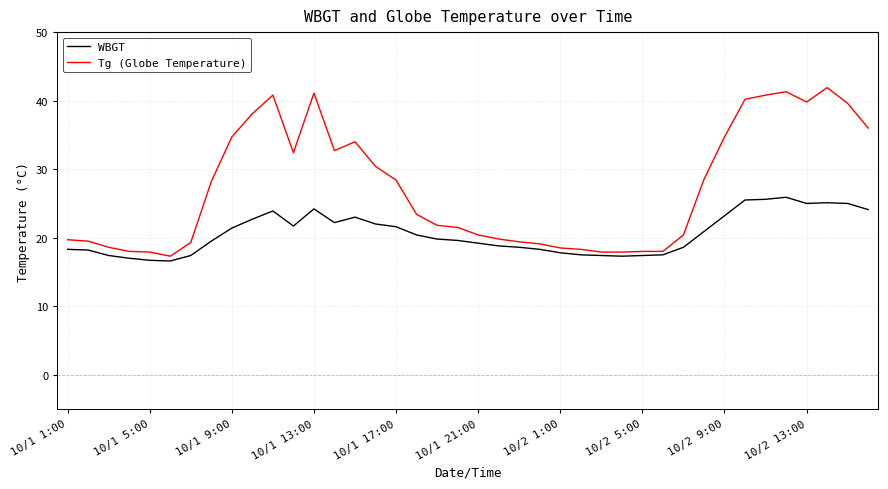

Which series has the largest total across all categories?

Tg (Globe Temperature)